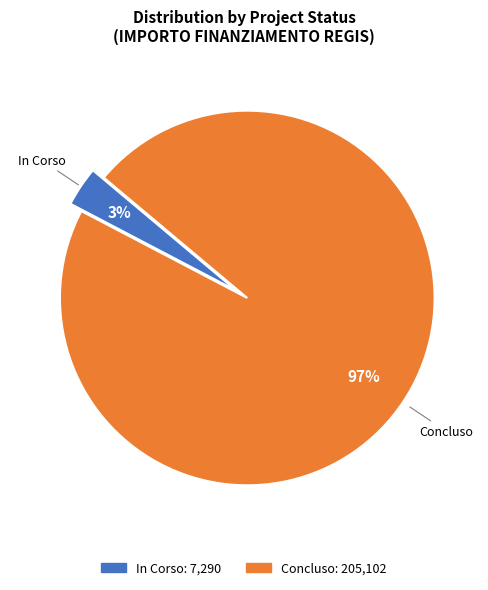

Is the sum of In Corso and Concluso greater than half?

Yes